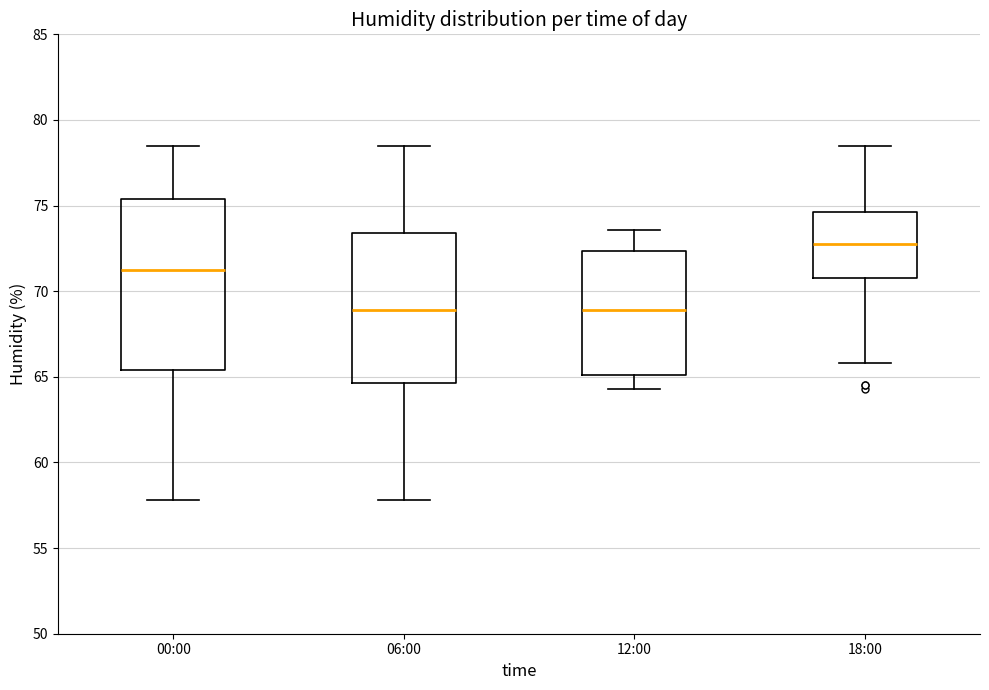

Reading left to right, read every box against the y-axis: the position of its median line, the range the box covers, and the ends of its whiskers. The values are not printed on the chart, so give them approximately, as read against the axis.

00:00: median 71.5, box 65.5 to 75.5, whiskers 58.0 to 78.5
06:00: median 69.0, box 64.5 to 73.5, whiskers 58.0 to 78.5
12:00: median 69.0, box 65.0 to 72.5, whiskers 64.5 to 73.5
18:00: median 73.0, box 71.0 to 74.5, whiskers 66.0 to 78.5